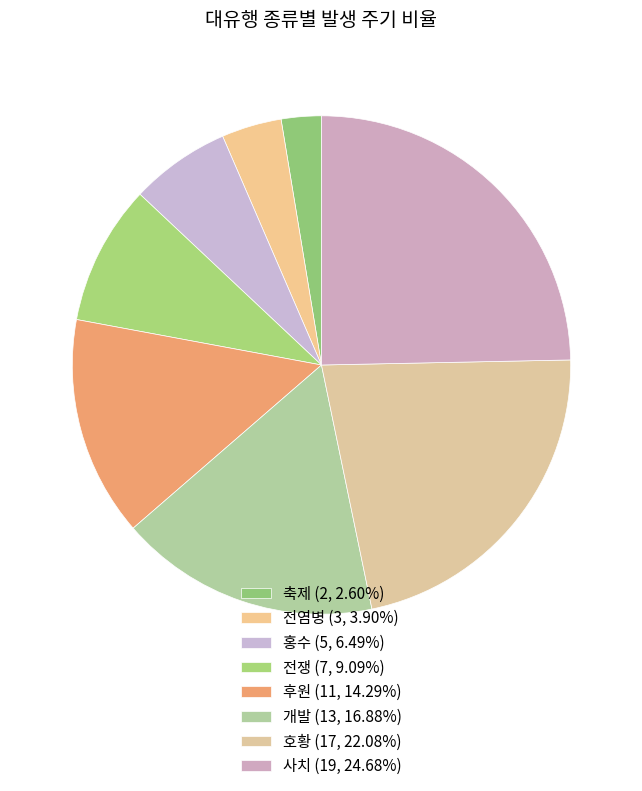

Rank the categories by value from highest to lowest.

사치, 호황, 개발, 후원, 전쟁, 홍수, 전염병, 축제